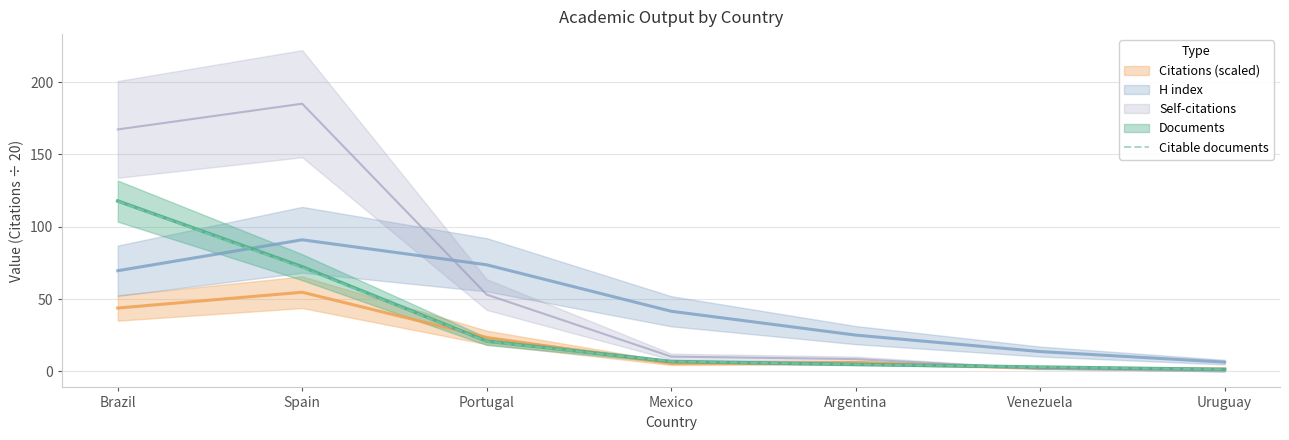

The Citable documents series shows 20.7 at Portugal. True or false?

True